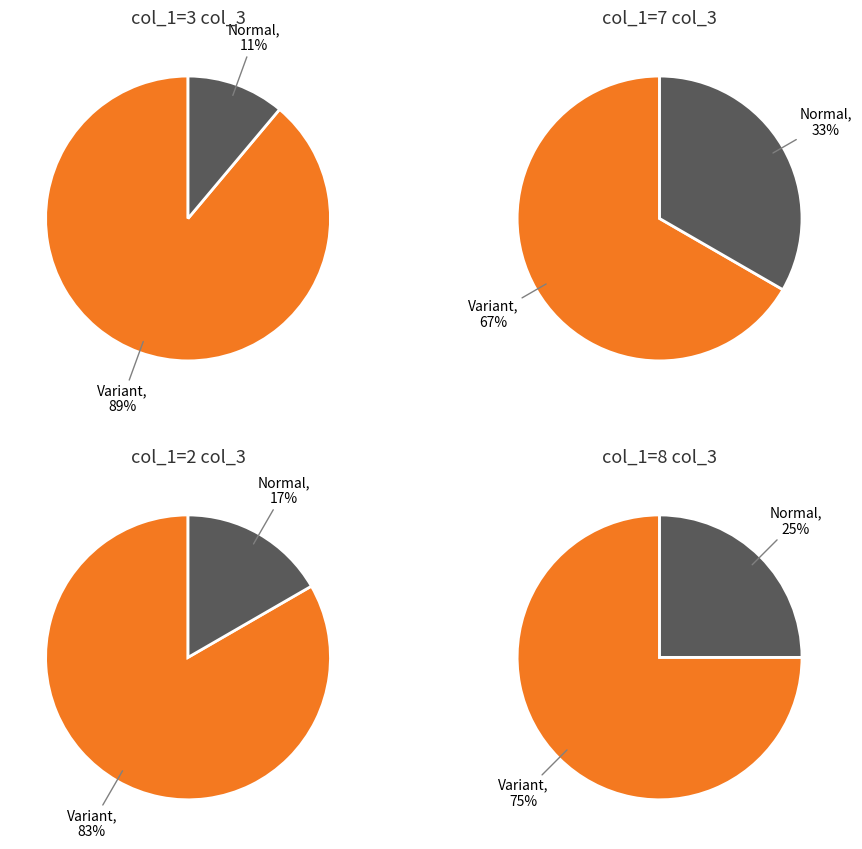

The 2 slice represents 1% of the pie. True or false?

False